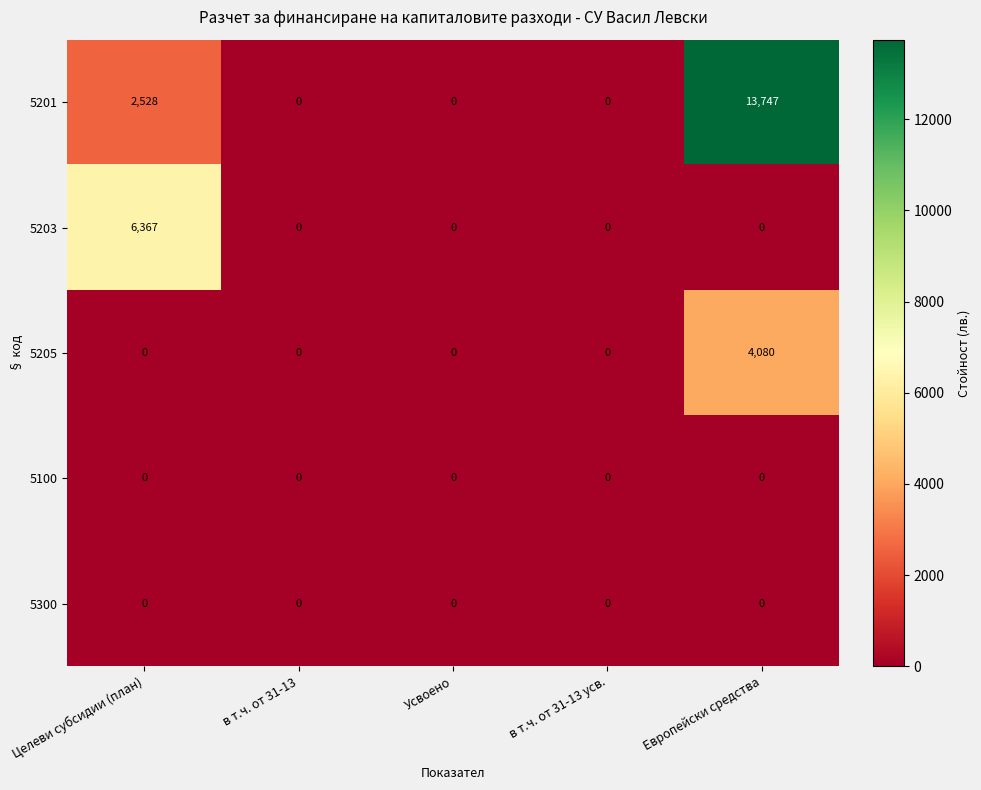

Which series has the largest range (max minus min)?

5201